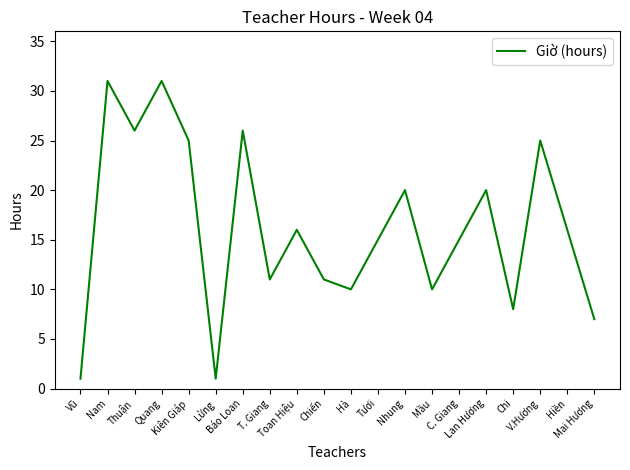

Approximately how many times larger is the value at Chiến compared to Chi?

1.4